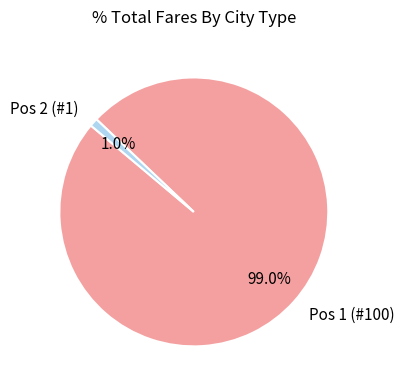

How many slices are in this pie chart?

2